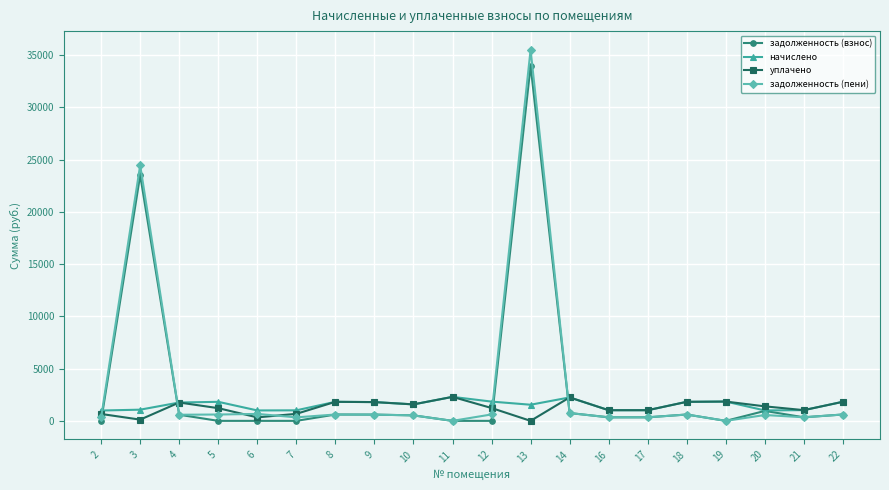

At which category is the sum across all series the highest?

13